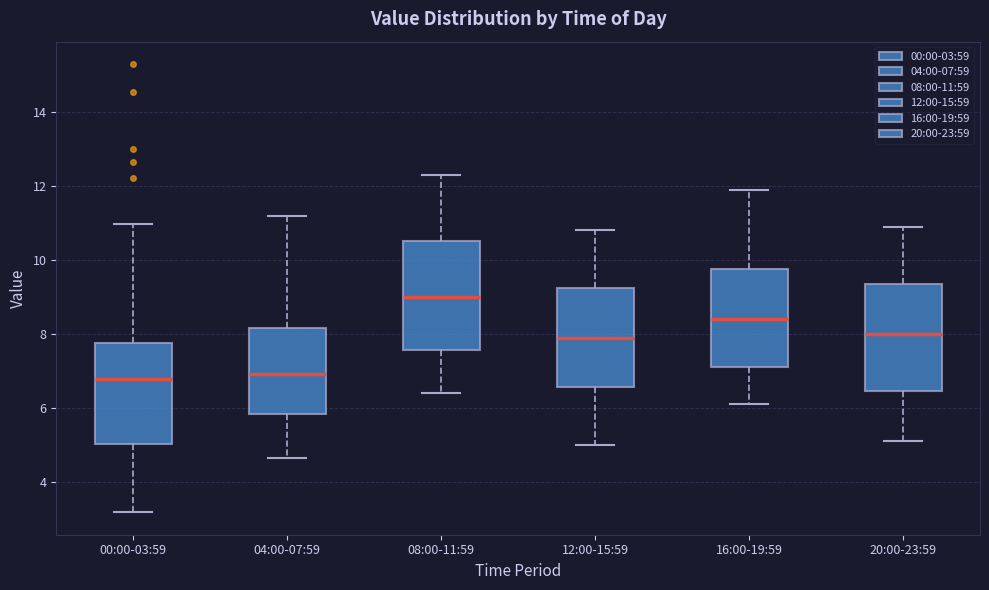

Where does the lower whisker of the box for 00:00-03:59 end on the y-axis? The values are not printed on the chart, so give them approximately, as read against the axis.

3.2